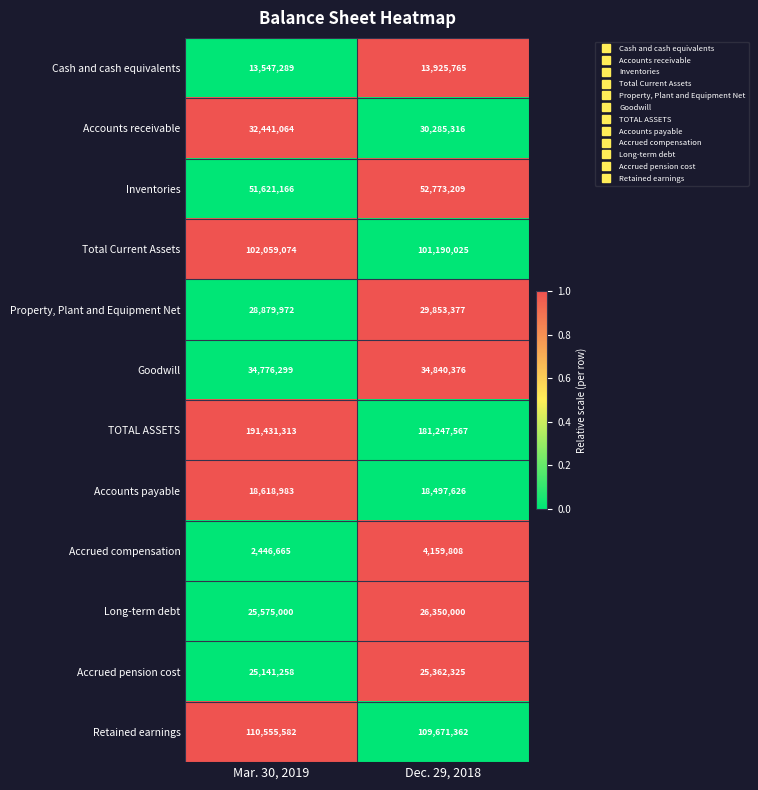

Which series has the largest total across all categories?

TOTAL ASSETS